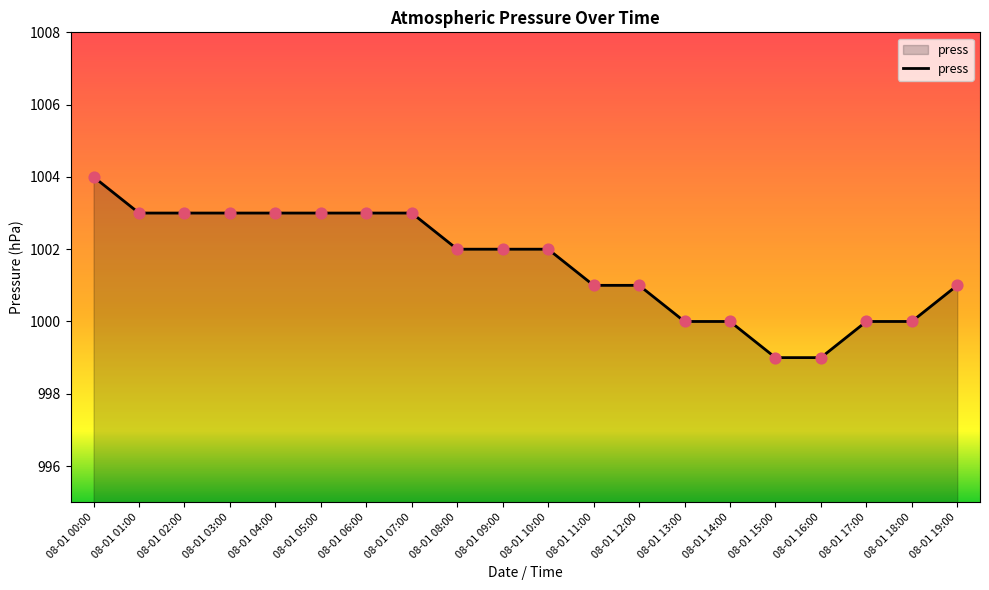

Which has a higher value, 08-01 15:00 or 08-01 14:00?

08-01 14:00